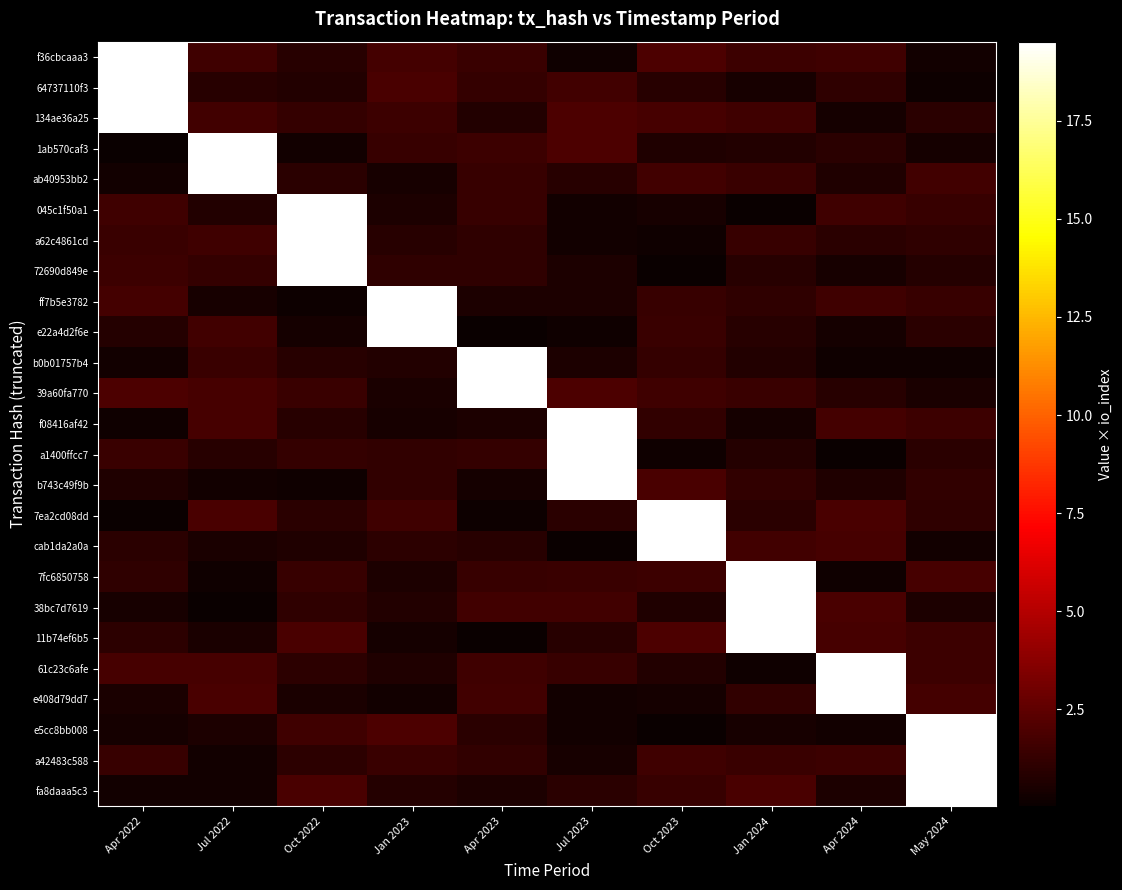

Reading right to left, list all the values displayed in this chart.

f36cbcaaa3: May 2024=0.3	Apr 2024=1.6	Jan 2024=1.5	Oct 2023=2.0	Jul 2023=0.2	Apr 2023=1.4	Jan 2023=1.7	Oct 2022=0.9	Jul 2022=1.5	Apr 2022=19.5
64737110f3: May 2024=0.1	Apr 2024=1.1	Jan 2024=0.5	Oct 2023=0.9	Jul 2023=1.6	Apr 2023=1.3	Jan 2023=1.9	Oct 2022=0.7	Jul 2022=0.9	Apr 2022=19.5
134ae36a25: May 2024=0.9	Apr 2024=0.4	Jan 2024=1.6	Oct 2023=1.8	Jul 2023=1.9	Apr 2023=0.7	Jan 2023=1.5	Oct 2022=1.3	Jul 2022=1.7	Apr 2022=19.5
1ab570caf3: May 2024=0.4	Apr 2024=0.9	Jan 2024=0.7	Oct 2023=0.7	Jul 2023=1.9	Apr 2023=1.5	Jan 2023=1.4	Oct 2022=0.3	Jul 2022=19.5	Apr 2022=0.1
ab40953bb2: May 2024=1.7	Apr 2024=0.6	Jan 2024=1.4	Oct 2023=1.7	Jul 2023=0.9	Apr 2023=1.3	Jan 2023=0.5	Oct 2022=1.0	Jul 2022=19.5	Apr 2022=0.3
045c1f50a1: May 2024=1.3	Apr 2024=1.6	Jan 2024=0.0	Oct 2023=0.4	Jul 2023=0.3	Apr 2023=1.4	Jan 2023=0.6	Oct 2022=19.5	Jul 2022=0.8	Apr 2022=1.6
a62c4861cd: May 2024=1.1	Apr 2024=0.9	Jan 2024=1.3	Oct 2023=0.2	Jul 2023=0.3	Apr 2023=1.1	Jan 2023=0.9	Oct 2022=19.5	Jul 2022=1.6	Apr 2022=1.4
72690d849e: May 2024=0.8	Apr 2024=0.4	Jan 2024=0.9	Oct 2023=0.1	Jul 2023=0.6	Apr 2023=1.1	Jan 2023=1.1	Oct 2022=19.5	Jul 2022=1.3	Apr 2022=1.5
ff7b5e3782: May 2024=1.3	Apr 2024=1.6	Jan 2024=1.1	Oct 2023=1.3	Jul 2023=0.6	Apr 2023=0.6	Jan 2023=19.5	Oct 2022=0.1	Jul 2022=0.5	Apr 2022=1.7
e22a4d2f6e: May 2024=1.0	Apr 2024=0.3	Jan 2024=0.9	Oct 2023=1.4	Jul 2023=0.2	Apr 2023=0.0	Jan 2023=19.5	Oct 2022=0.3	Jul 2022=1.6	Apr 2022=0.8
b0b01757b4: May 2024=0.2	Apr 2024=0.2	Jan 2024=0.7	Oct 2023=1.3	Jul 2023=0.6	Apr 2023=19.5	Jan 2023=0.8	Oct 2022=0.9	Jul 2022=1.4	Apr 2022=0.3
39a60fa770: May 2024=0.5	Apr 2024=0.9	Jan 2024=1.4	Oct 2023=1.6	Jul 2023=1.9	Apr 2023=19.5	Jan 2023=0.5	Oct 2022=1.4	Jul 2022=1.8	Apr 2022=1.9
f08416af42: May 2024=1.5	Apr 2024=1.7	Jan 2024=0.4	Oct 2023=1.2	Jul 2023=19.5	Apr 2023=0.6	Jan 2023=0.4	Oct 2022=0.9	Jul 2022=1.8	Apr 2022=0.2
a1400ffcc7: May 2024=1.0	Apr 2024=0.1	Jan 2024=0.8	Oct 2023=0.2	Jul 2023=19.5	Apr 2023=1.3	Jan 2023=1.2	Oct 2022=1.3	Jul 2022=0.9	Apr 2022=1.4
b743c49f9b: May 2024=1.2	Apr 2024=0.7	Jan 2024=1.2	Oct 2023=1.9	Jul 2023=19.5	Apr 2023=0.3	Jan 2023=1.2	Oct 2022=0.2	Jul 2022=0.3	Apr 2022=0.7
7ea2cd08dd: May 2024=1.1	Apr 2024=1.9	Jan 2024=1.0	Oct 2023=19.5	Jul 2023=1.0	Apr 2023=0.2	Jan 2023=1.6	Oct 2022=1.0	Jul 2022=1.9	Apr 2022=0.0
cab1da2a0a: May 2024=0.3	Apr 2024=1.8	Jan 2024=1.7	Oct 2023=19.5	Jul 2023=0.0	Apr 2023=0.9	Jan 2023=1.0	Oct 2022=0.7	Jul 2022=0.5	Apr 2022=0.9
7fc6850758: May 2024=1.8	Apr 2024=0.2	Jan 2024=19.5	Oct 2023=1.5	Jul 2023=1.5	Apr 2023=1.3	Jan 2023=0.6	Oct 2022=1.3	Jul 2022=0.2	Apr 2022=1.1
38bc7d7619: May 2024=0.6	Apr 2024=1.9	Jan 2024=19.5	Oct 2023=0.6	Jul 2023=1.6	Apr 2023=1.7	Jan 2023=0.7	Oct 2022=1.1	Jul 2022=0.1	Apr 2022=0.5
11b74ef6b5: May 2024=1.5	Apr 2024=1.8	Jan 2024=19.5	Oct 2023=2.0	Jul 2023=0.9	Apr 2023=0.1	Jan 2023=0.3	Oct 2022=1.9	Jul 2022=0.5	Apr 2022=1.0
61c23c6afe: May 2024=1.5	Apr 2024=19.5	Jan 2024=0.2	Oct 2023=0.7	Jul 2023=1.3	Apr 2023=1.5	Jan 2023=0.6	Oct 2022=1.0	Jul 2022=1.8	Apr 2022=1.8
e408d79dd7: May 2024=1.7	Apr 2024=19.5	Jan 2024=1.2	Oct 2023=0.4	Jul 2023=0.3	Apr 2023=1.7	Jan 2023=0.2	Oct 2022=0.5	Jul 2022=1.9	Apr 2022=0.5
e5cc8bb008: May 2024=19.5	Apr 2024=0.3	Jan 2024=0.5	Oct 2023=0.0	Jul 2023=0.3	Apr 2023=1.0	Jan 2023=1.9	Oct 2022=1.6	Jul 2022=0.6	Apr 2022=0.4
a42483c588: May 2024=19.5	Apr 2024=1.5	Jan 2024=1.4	Oct 2023=1.6	Jul 2023=0.4	Apr 2023=1.2	Jan 2023=1.4	Oct 2022=1.0	Jul 2022=0.2	Apr 2022=1.4
fa8daaa5c3: May 2024=19.5	Apr 2024=0.6	Jan 2024=1.9	Oct 2023=1.3	Jul 2023=1.0	Apr 2023=0.6	Jan 2023=0.8	Oct 2022=1.9	Jul 2022=0.2	Apr 2022=0.3